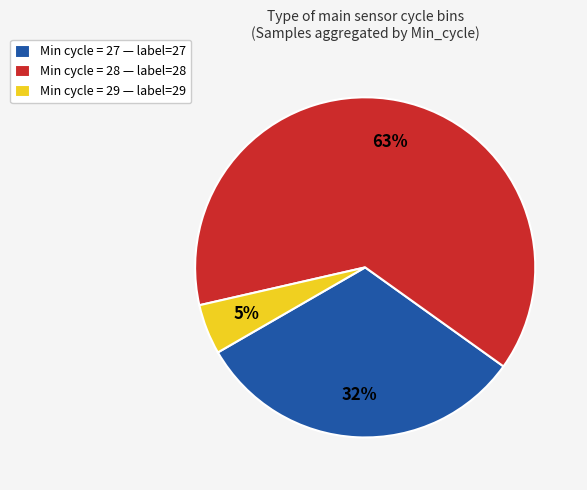

Does any single category account for the majority?

Yes